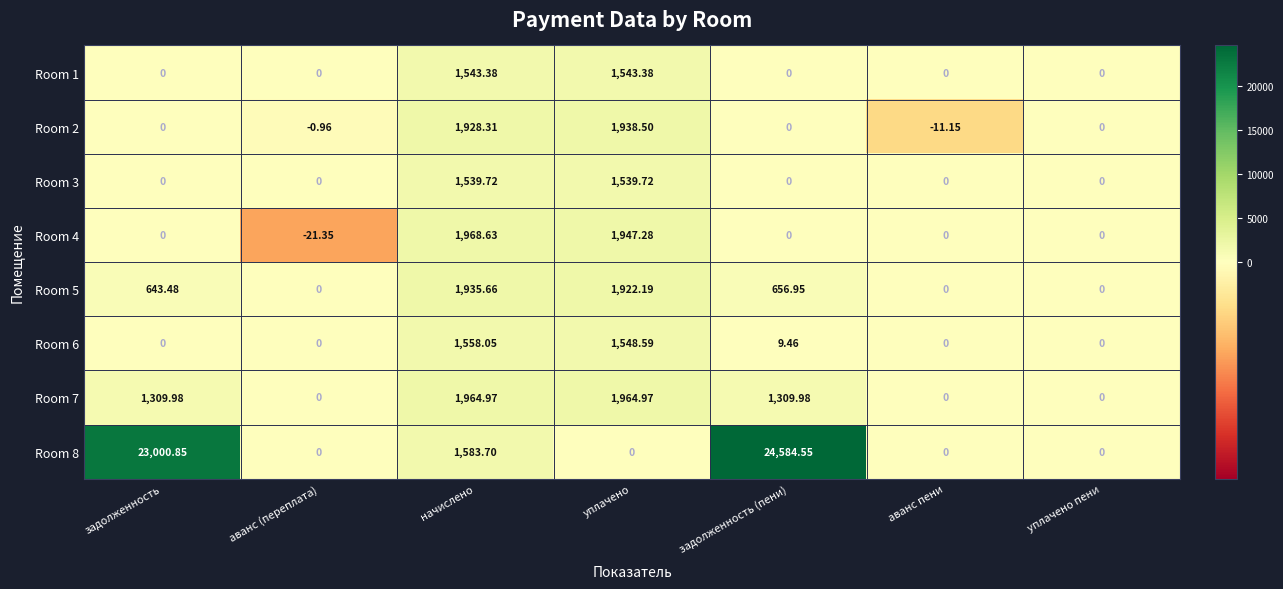

At how many categories does at least one series exceed 3202?

2